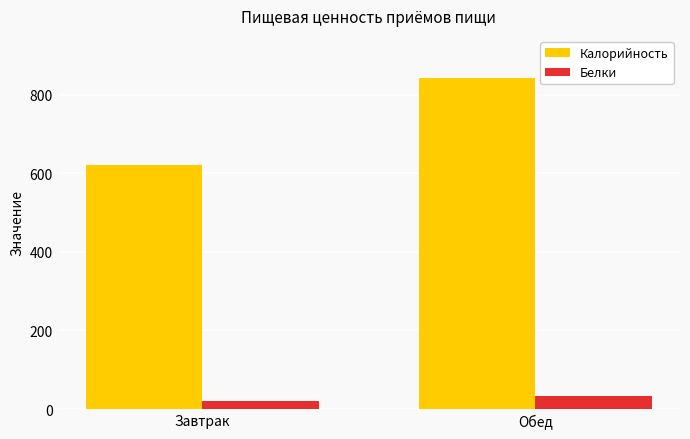

At Обед, list the series in order from smallest to largest.

Белки, Калорийность